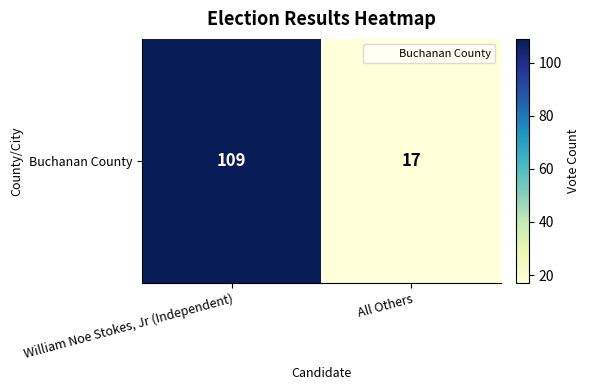

Approximately how many times larger is the value at All Others compared to William Noe Stokes, Jr (Independent)?

0.2